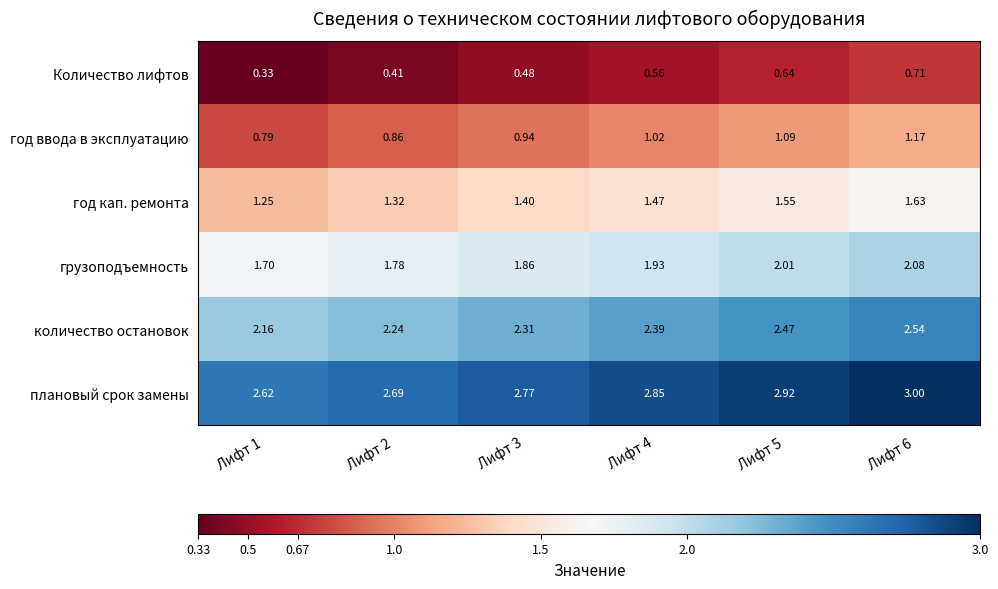

Which series has the largest total across all categories?

плановый срок замены